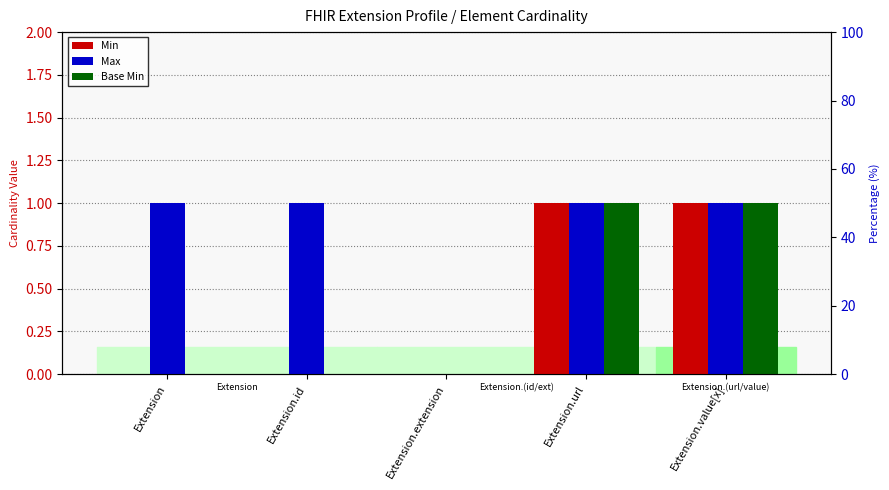

Is the value of Base Min at Extension.extension greater than the value of Min at Extension.id?

No